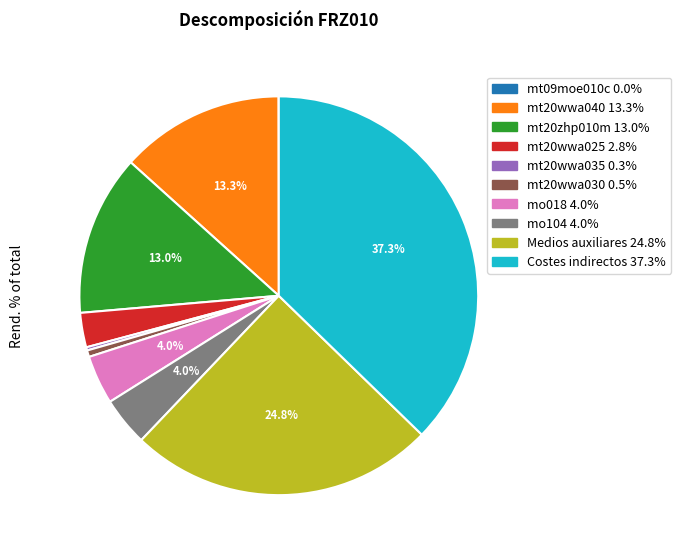

Which slice is the largest?

Costes indirectos